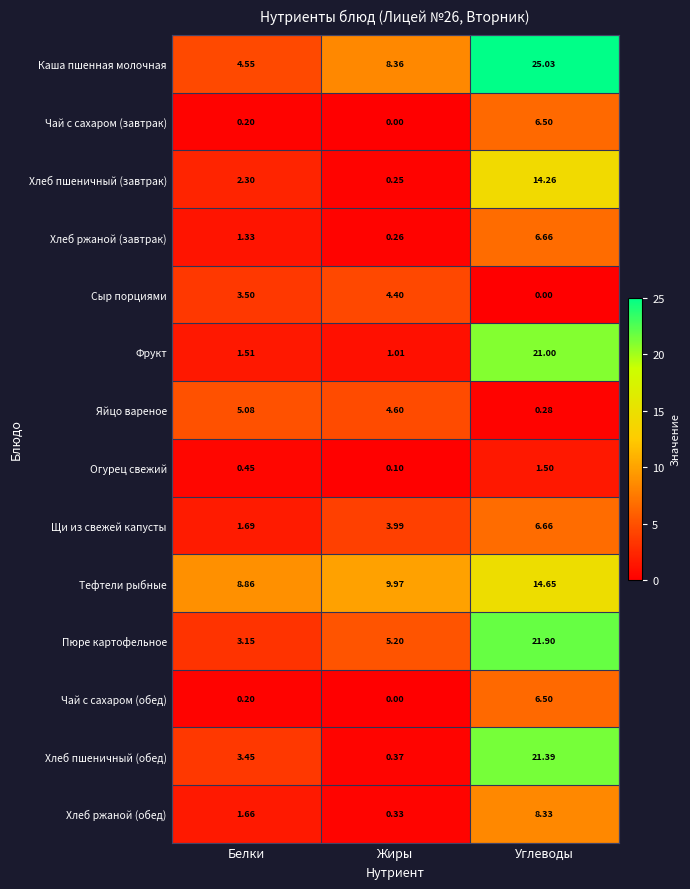

Which series has the largest total across all categories?

Каша пшенная молочная